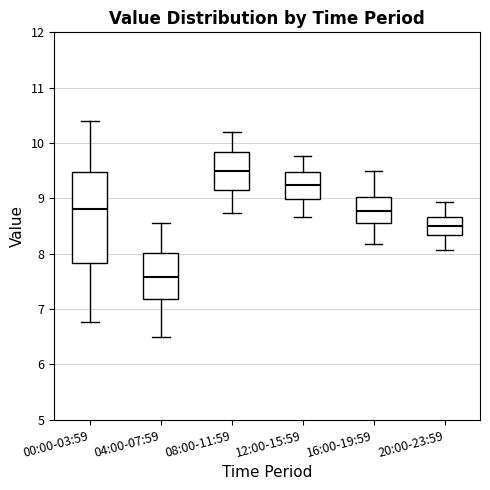

Reading left to right, transcribe this box plot: for each box, give where its median line is, the range the box spans, and where its two whiskers end, as read against the y-axis. The values are not printed on the chart, so give them approximately, as read against the axis.

00:00-03:59: median 8.8, box 7.8 to 9.5, whiskers 6.8 to 10.4
04:00-07:59: median 7.6, box 7.2 to 8.0, whiskers 6.5 to 8.6
08:00-11:59: median 9.5, box 9.2 to 9.8, whiskers 8.7 to 10.2
12:00-15:59: median 9.3, box 9.0 to 9.5, whiskers 8.7 to 9.8
16:00-19:59: median 8.8, box 8.6 to 9.0, whiskers 8.2 to 9.5
20:00-23:59: median 8.5, box 8.3 to 8.7, whiskers 8.1 to 8.9